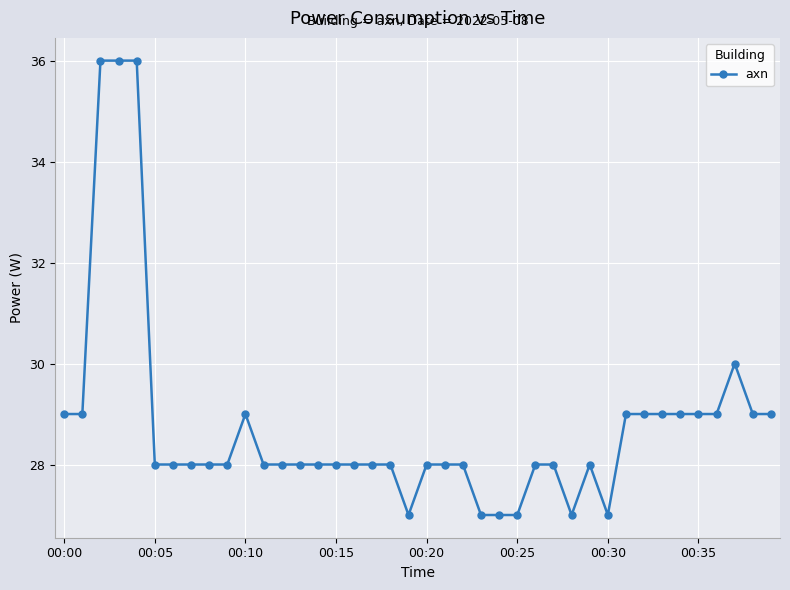

True or false: the data has more than 2 interior local peaks.

True